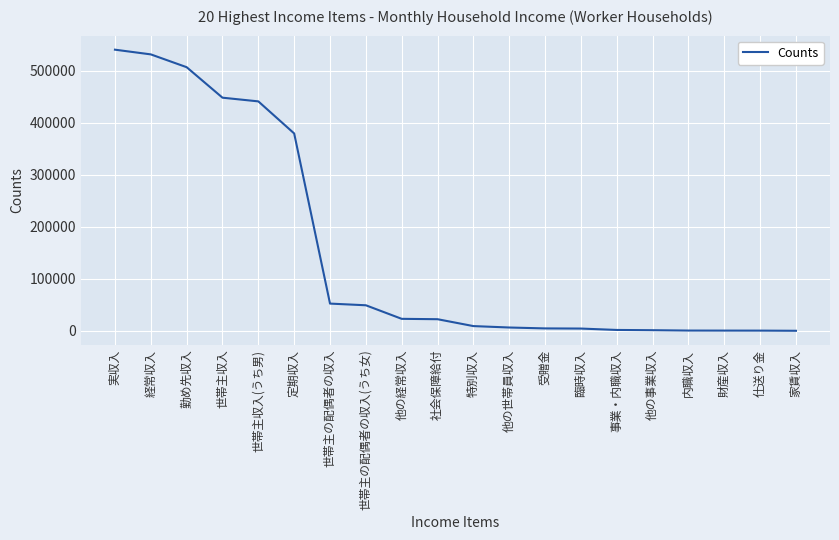

The chart shows a value of 1624 at 事業・内職収入. True or false?

True